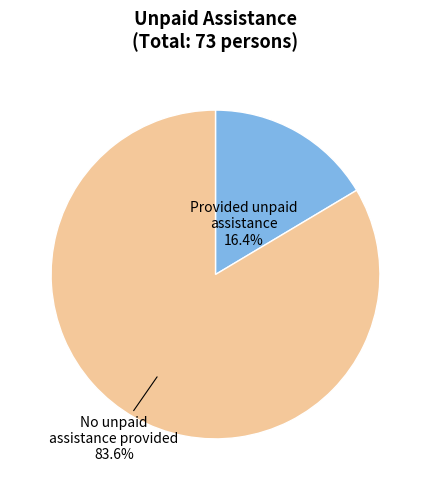

Is there any slice that represents more than half of the pie?

Yes